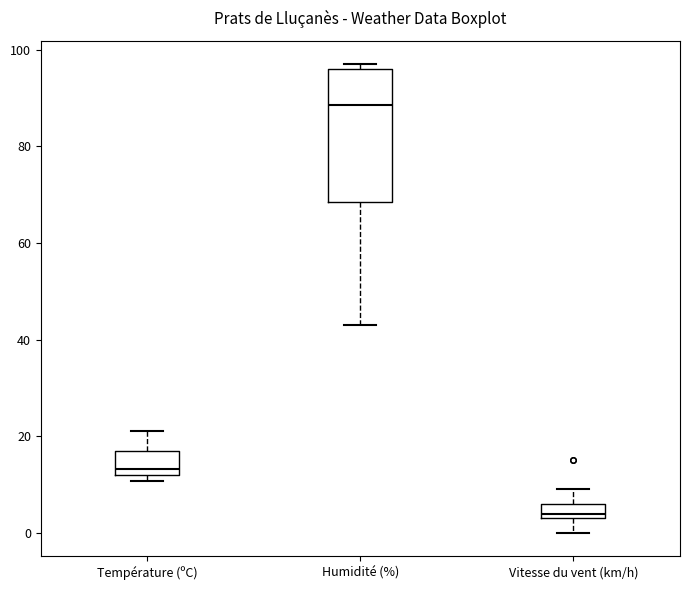

Where is the lower edge of the box for Température (ºC) on the y-axis? The values are not printed on the chart, so give them approximately, as read against the axis.

12